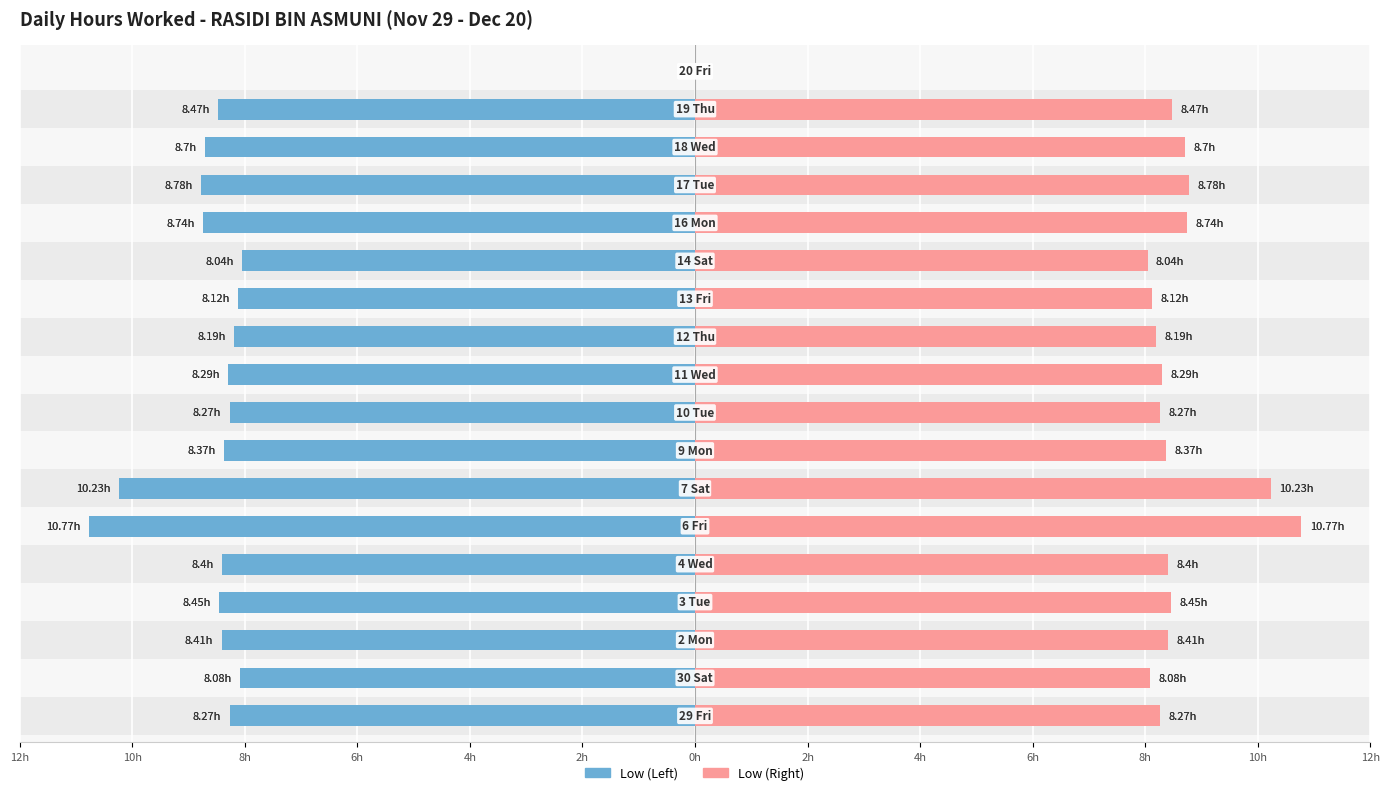

How many data points in Low (Hours Worked - Right) are less than 8?

1